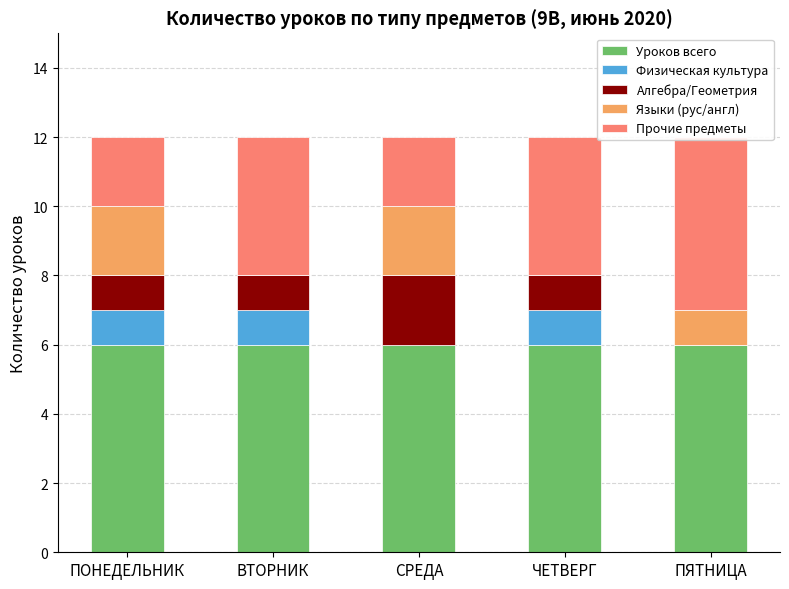

Which series changed the most between ПОНЕДЕЛЬНИК and ЧЕТВЕРГ?

Языки (рус/англ)